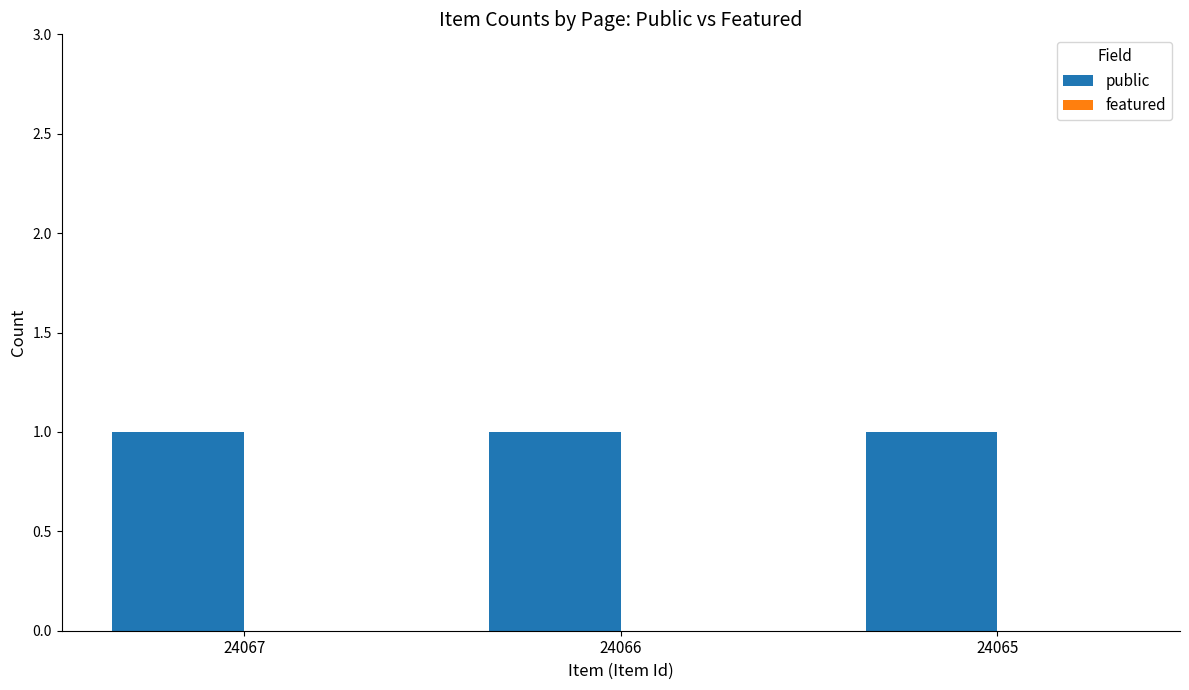

Which series has the widest spread of values?

public